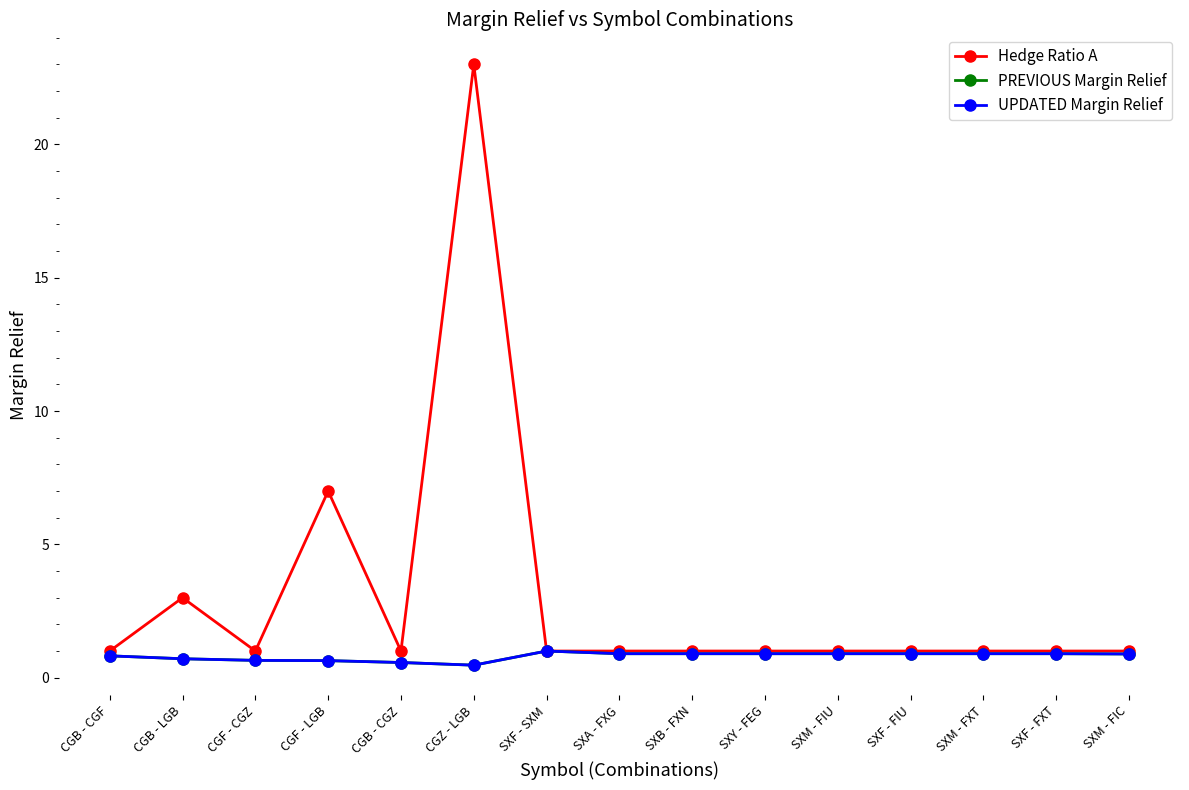

Does the chart have visible grid lines?

No